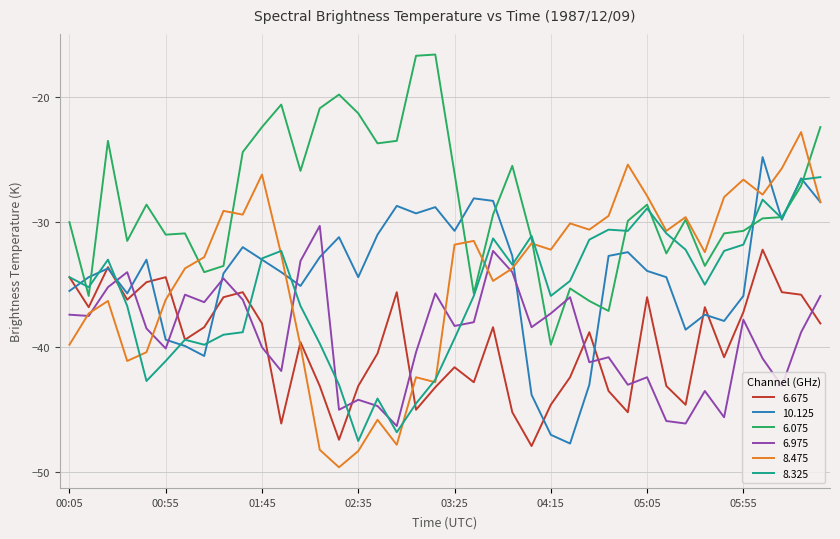

Does the chart have visible grid lines?

Yes